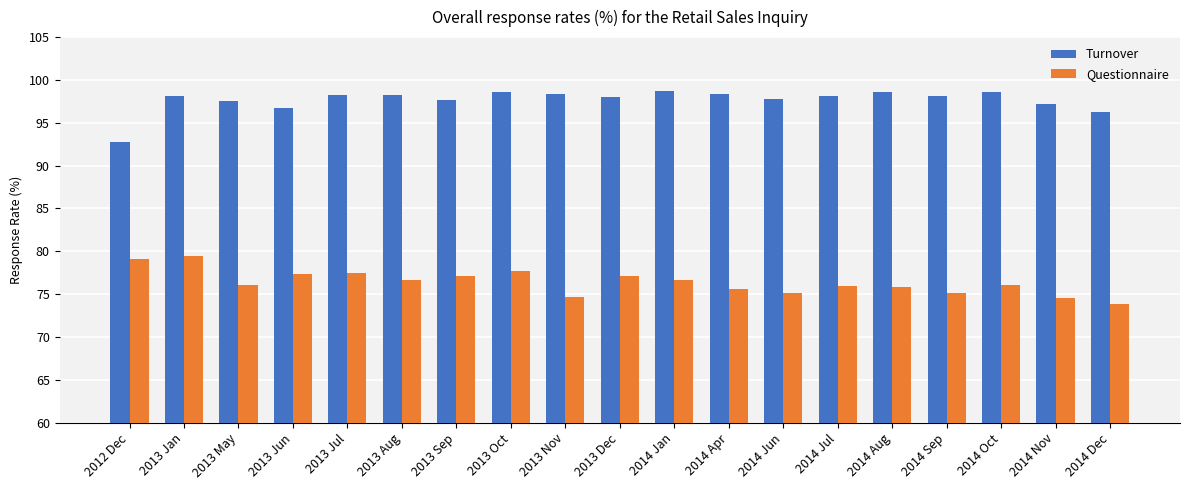

Rank the series by their average value, from highest to lowest.

Turnover, Questionnaire